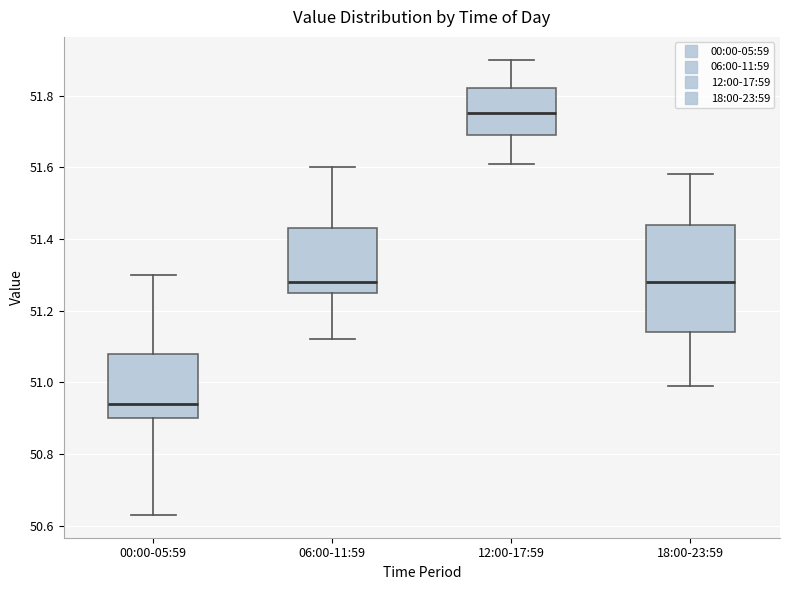

Comparing the boxes themselves (not the whiskers), which one is the tallest?

18:00-23:59